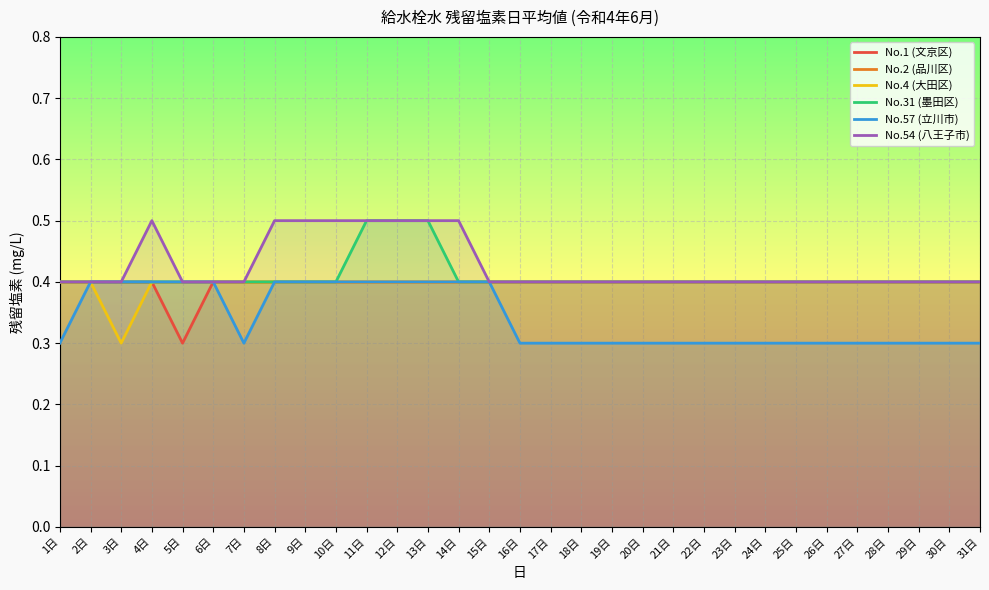

True or false: No.2 (品川区) and No.1 (文京区) intersect in this chart.

False